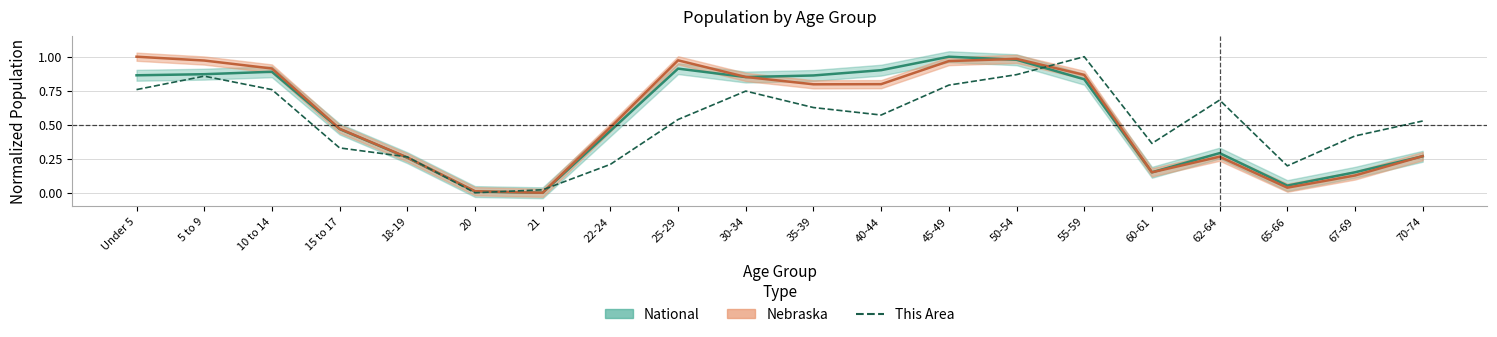

How many positive values are there?

19